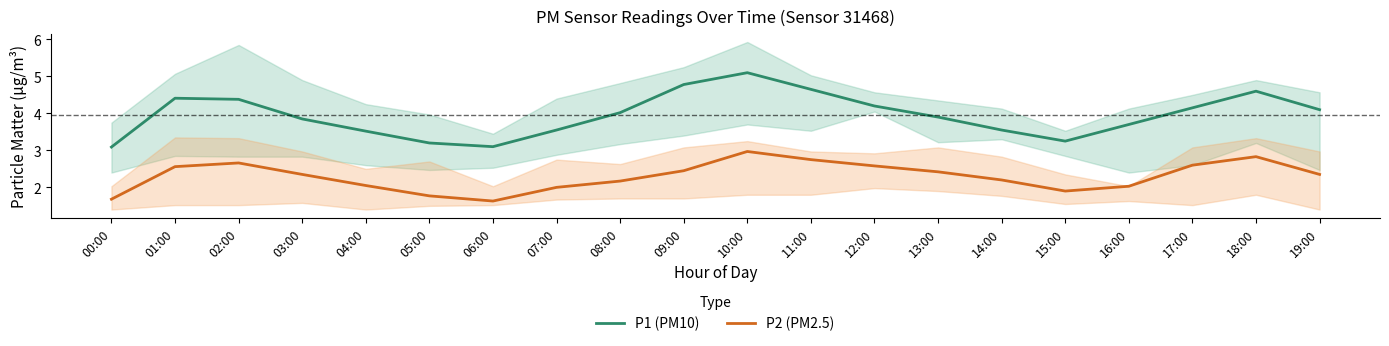

What are all the series names shown in the legend?

P1 (PM10), P2 (PM2.5)